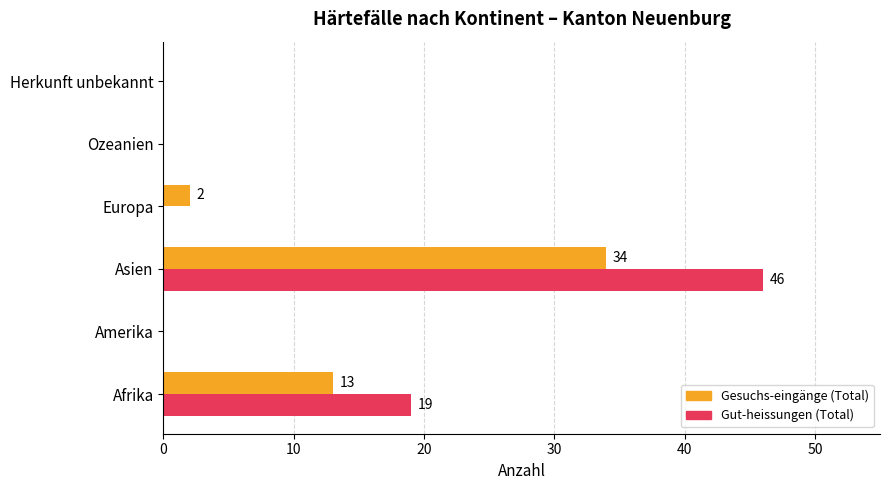

What is the total value across all series at Afrika?

32